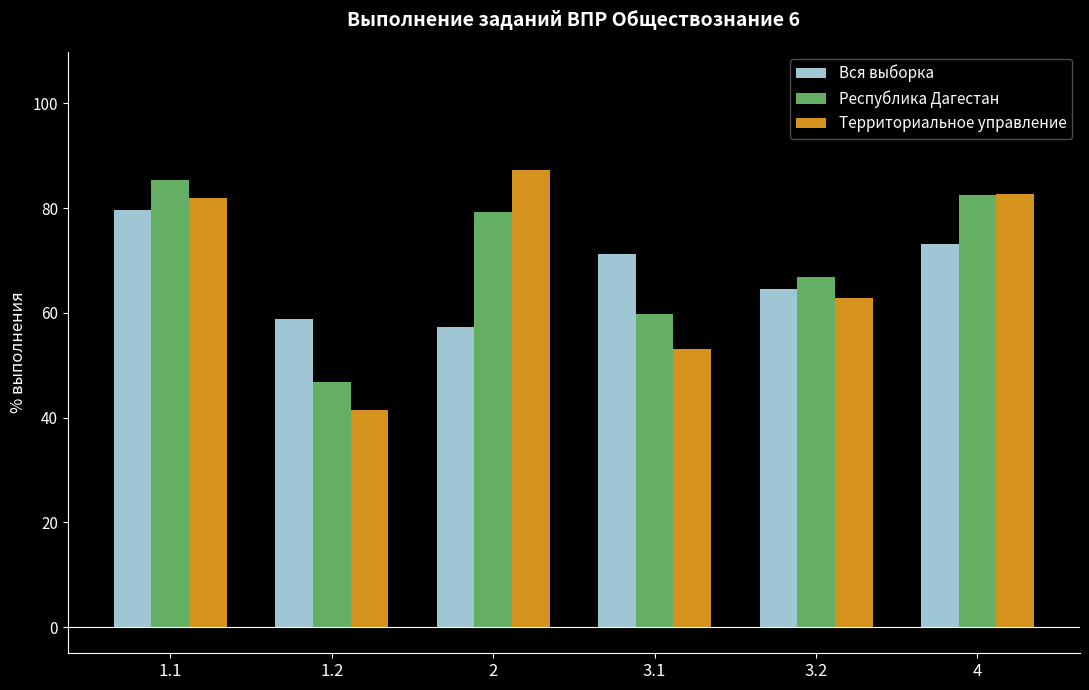

The Вся выборка series shows 45.9 at 1.1. True or false?

False